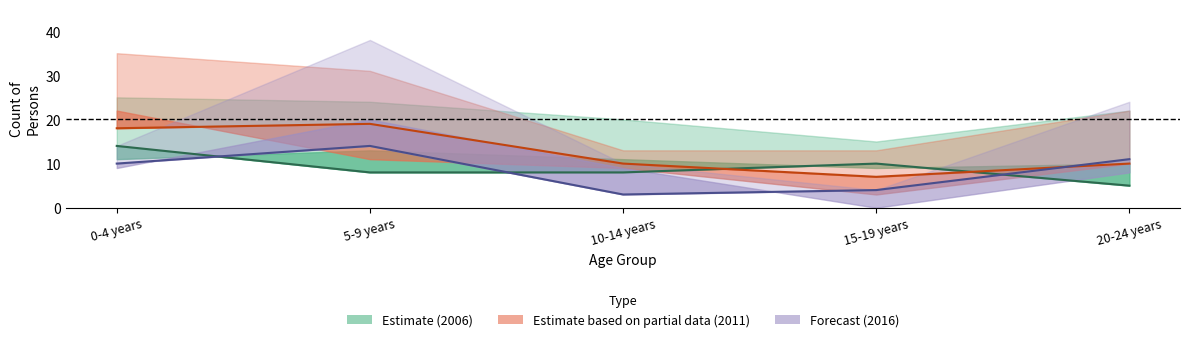

Reading right to left, list all the values displayed in this chart.

2006 Males: 5	10	8	8	14
2011 Males: 10	7	10	19	18
2016 Males: 11	4	3	14	10